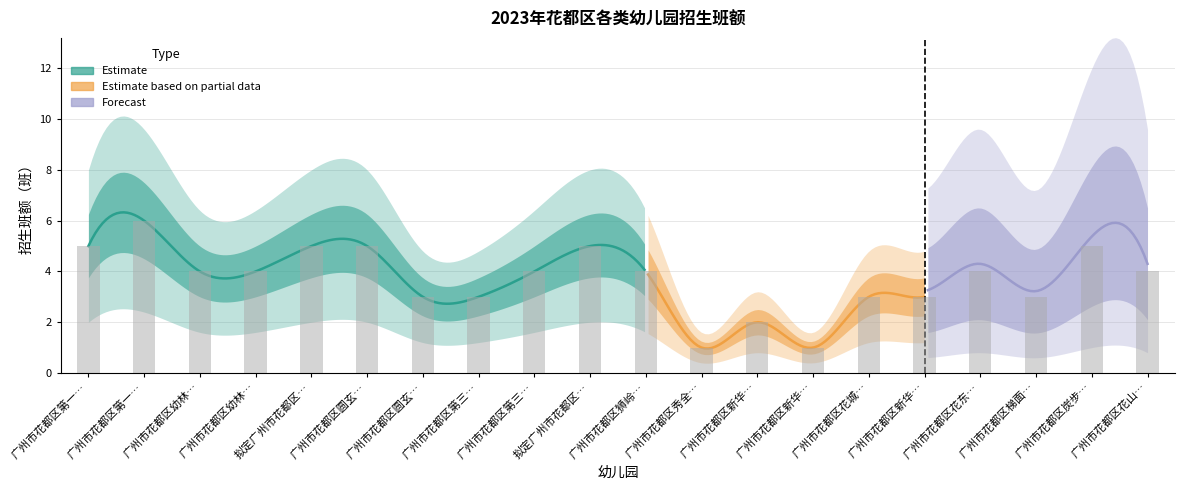

What is the difference between the values at 广州市花都区第一… and 广州市花都区幼林…?

2